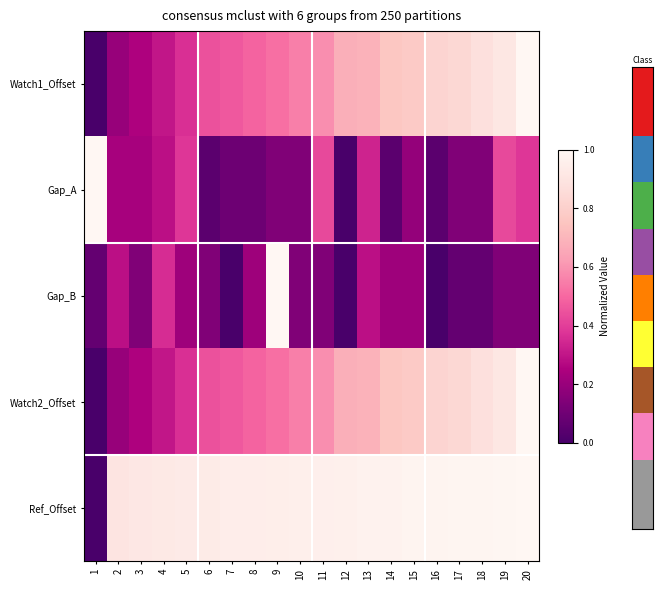

Reading left to right, list all the values displayed in this chart.

Watch1_Offset: 1=0.0	2=0.2	3=0.2	4=0.3	5=0.4	6=0.4	7=0.5	8=0.5	9=0.5	10=0.6	11=0.6	12=0.7	13=0.7	14=0.8	15=0.8	16=0.8	17=0.8	18=0.9	19=0.9	20=1.0
Gap_A: 1=1.0	2=0.2	3=0.2	4=0.3	5=0.4	6=0.0	7=0.1	8=0.1	9=0.1	10=0.1	11=0.4	12=0.0	13=0.3	14=0.0	15=0.2	16=0.0	17=0.1	18=0.1	19=0.4	20=0.4
Gap_B: 1=0.1	2=0.3	3=0.1	4=0.4	5=0.2	6=0.1	7=0.0	8=0.2	9=1.0	10=0.1	11=0.1	12=0.0	13=0.3	14=0.2	15=0.2	16=0.0	17=0.1	18=0.1	19=0.1	20=0.1
Watch2_Offset: 1=0.0	2=0.2	3=0.2	4=0.3	5=0.4	6=0.4	7=0.5	8=0.5	9=0.5	10=0.6	11=0.6	12=0.7	13=0.7	14=0.8	15=0.8	16=0.8	17=0.8	18=0.9	19=0.9	20=1.0
Ref_Offset: 1=0.0	2=0.9	3=0.9	4=0.9	5=0.9	6=0.9	7=0.9	8=0.9	9=1.0	10=1.0	11=1.0	12=1.0	13=1.0	14=1.0	15=1.0	16=1.0	17=1.0	18=1.0	19=1.0	20=1.0